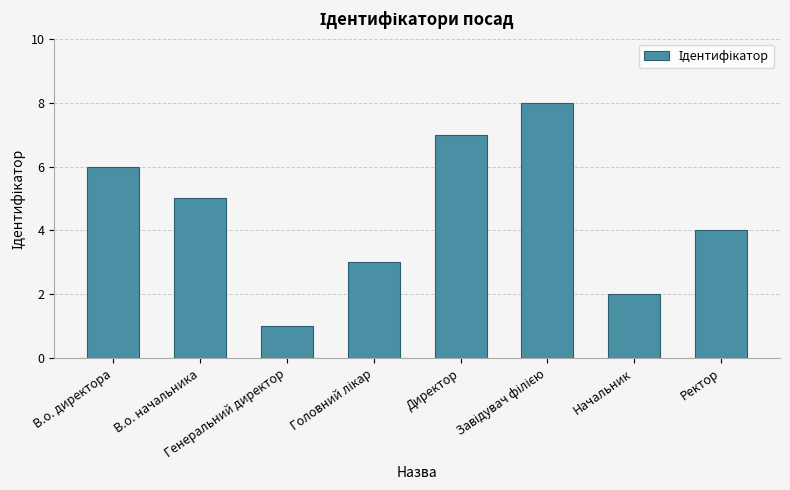

Reading left to right, list all the values displayed in this chart.

6	5	1	3	7	8	2	4